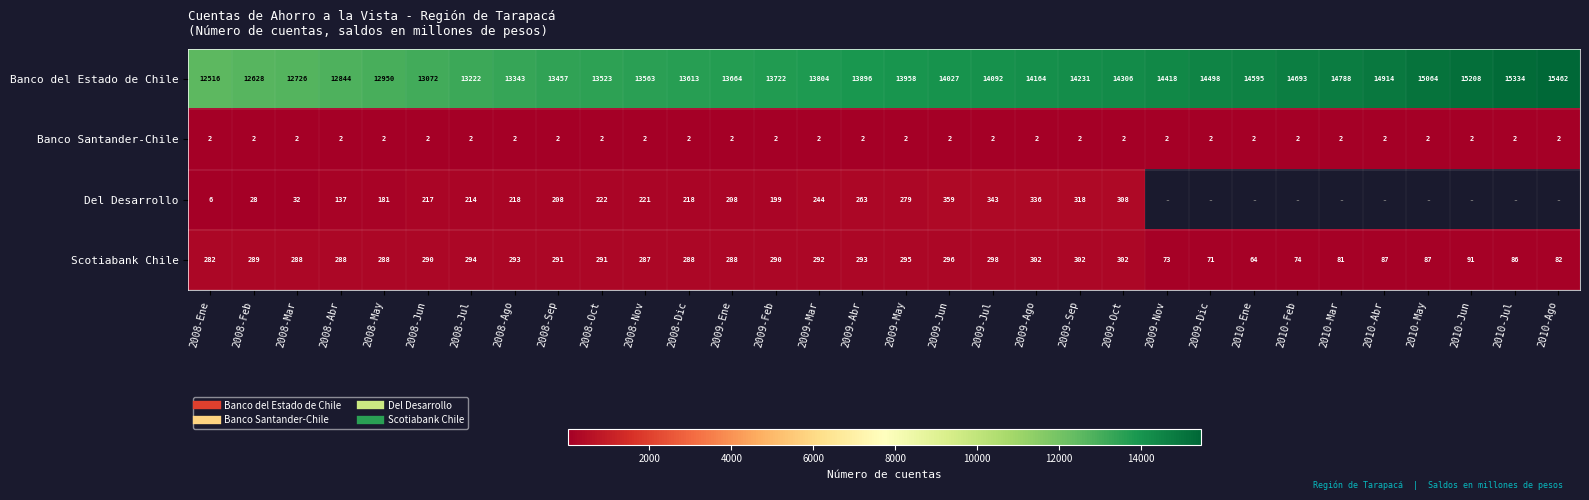

List the series in order of their peak value, lowest first.

Banco Santander-Chile, Scotiabank Chile, Del Desarrollo, Banco del Estado de Chile